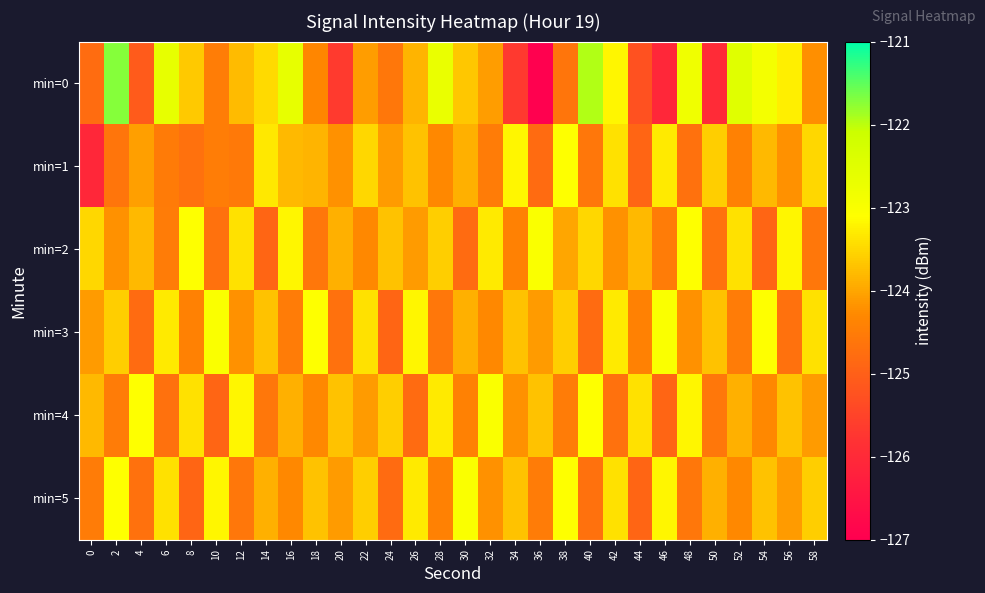

Between 26 and 22, which is larger?

26